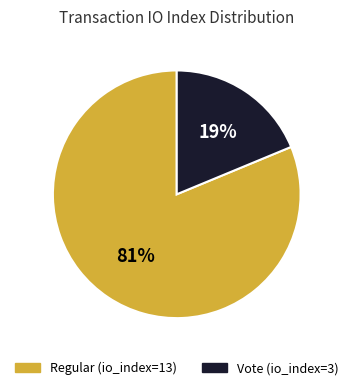

How many slices are in this pie chart?

2